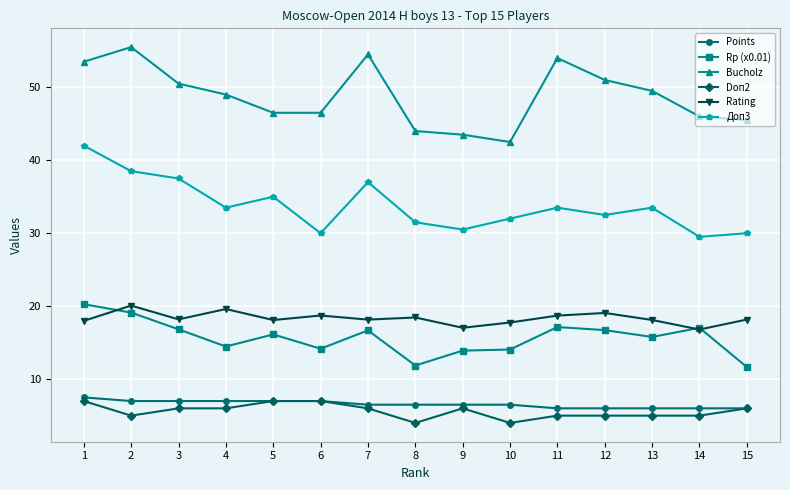

Which series has the largest range (max minus min)?

Bucholz